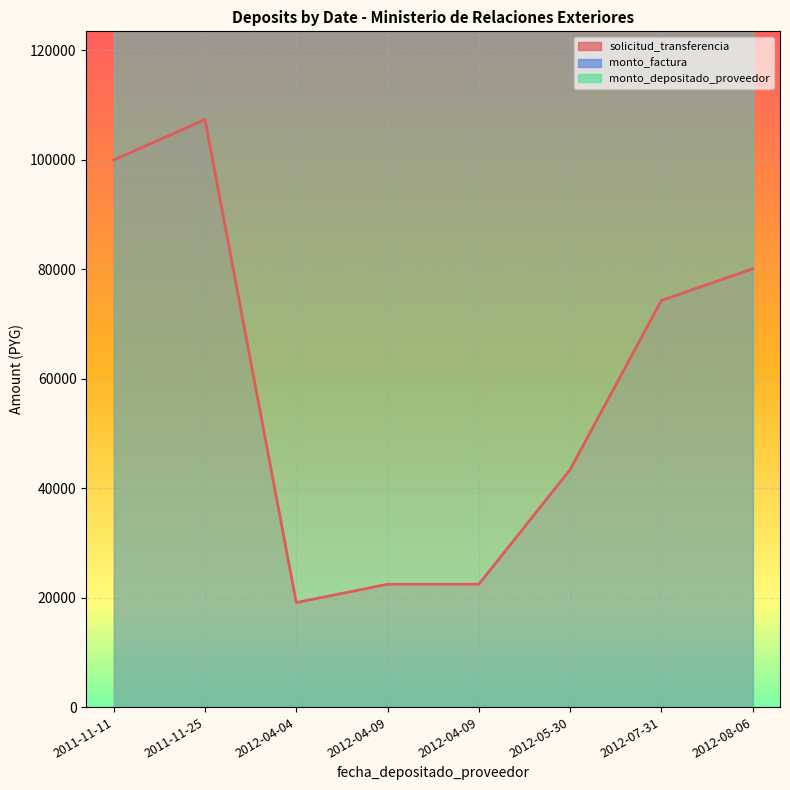

Where does the solicitud_transferencia series first go above 74284?

2011-11-11